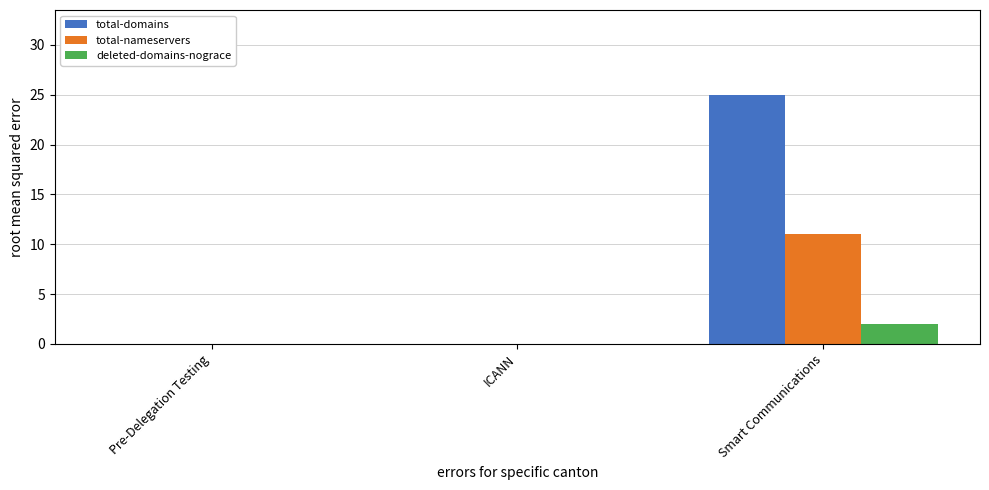

Which series has the largest total across all categories?

total-domains